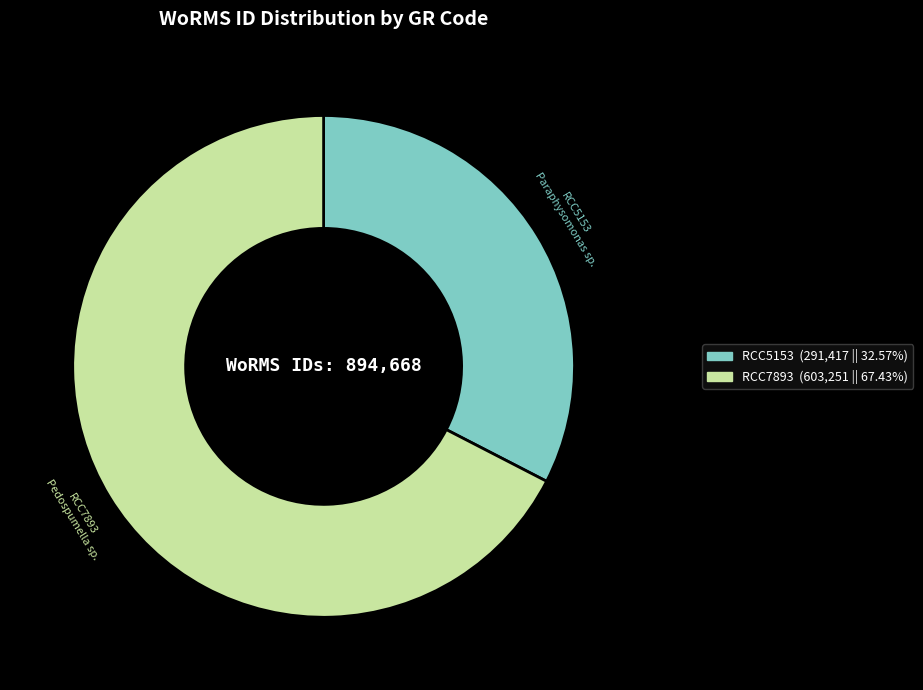

Is it true that RCC7893 is 81% of the pie?

False